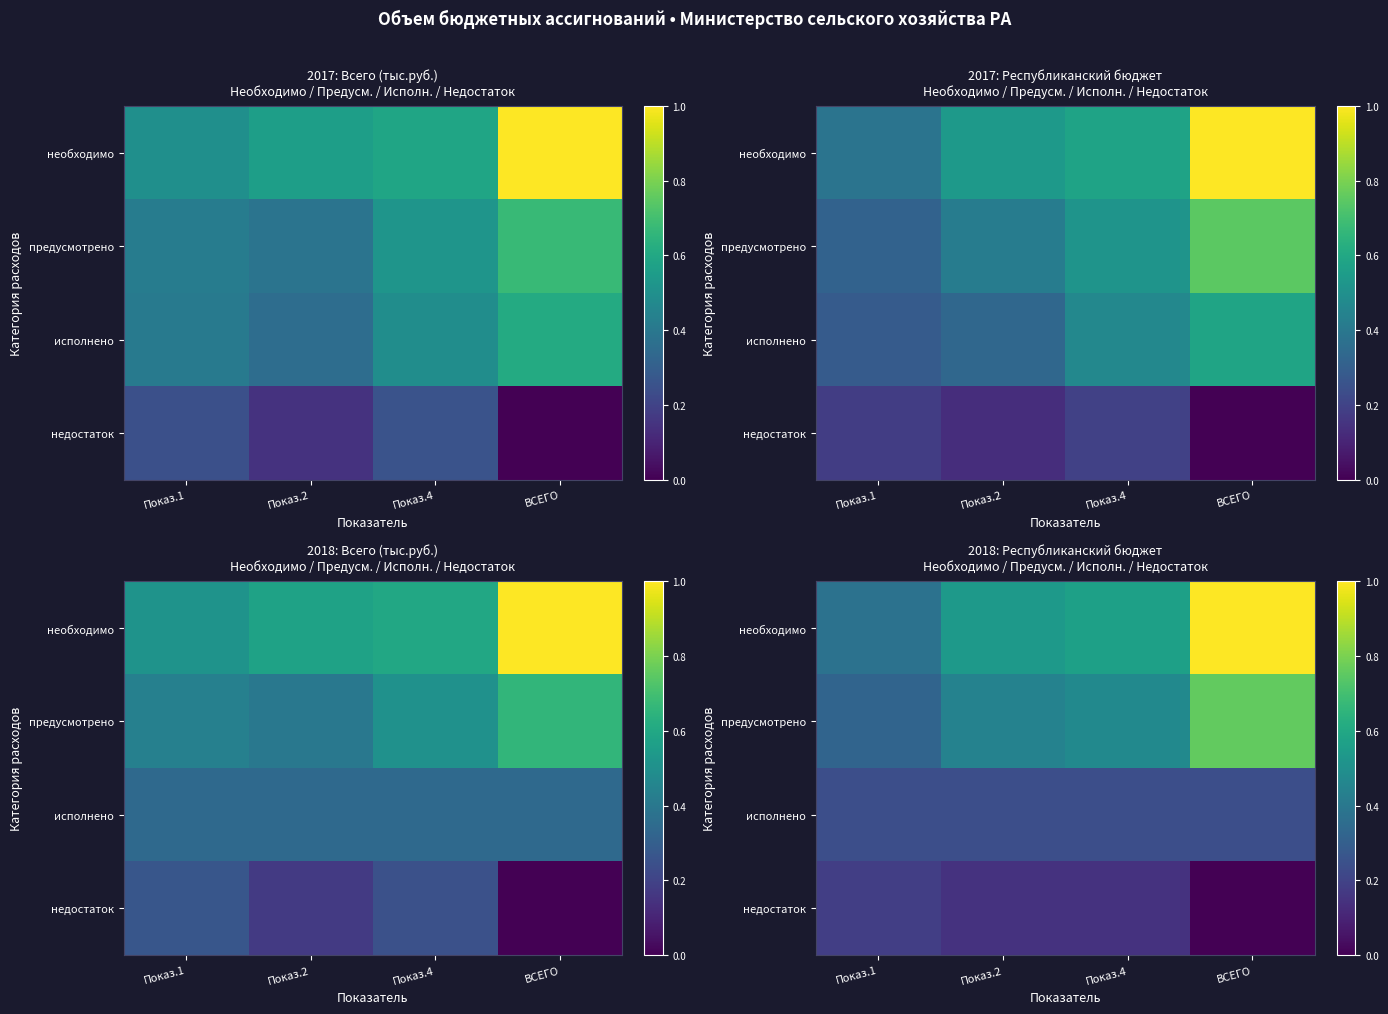

What is the maximum value shown in the chart?

1.0